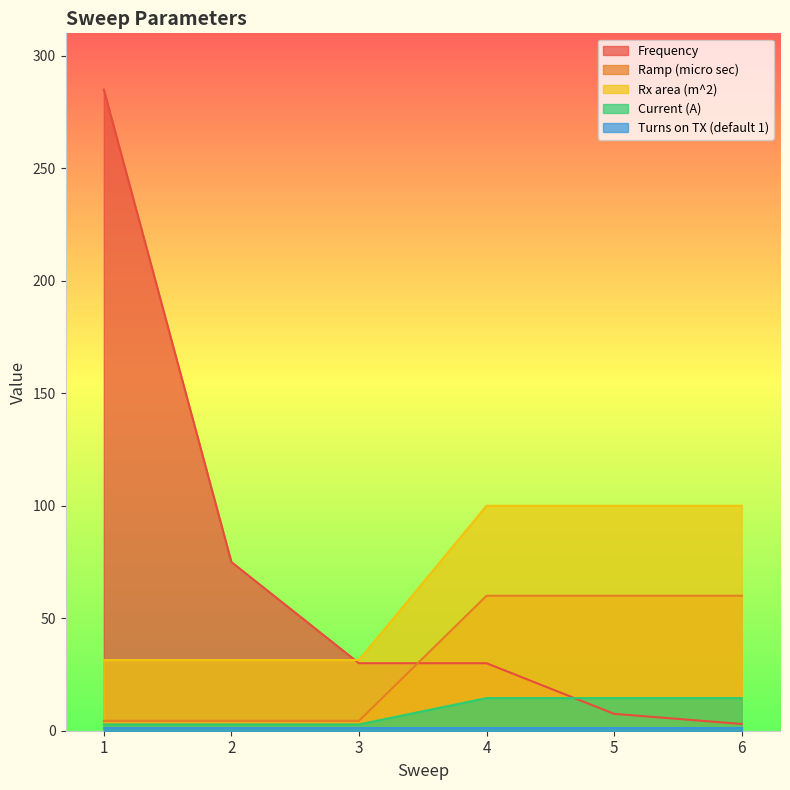

Is the value of Rx area (m^2) at 4 greater than the value of Frequency at 2?

Yes